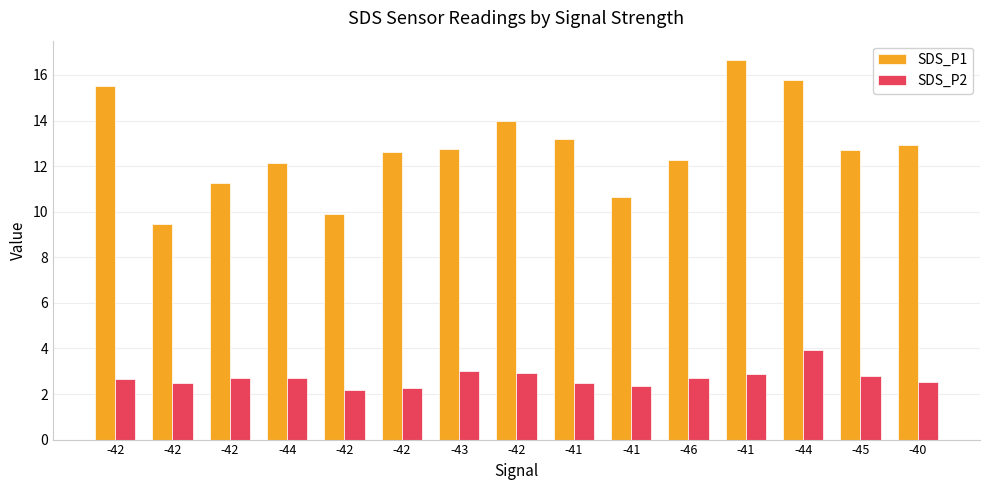

The SDS_P2 series shows 2.2 at -42. True or false?

True